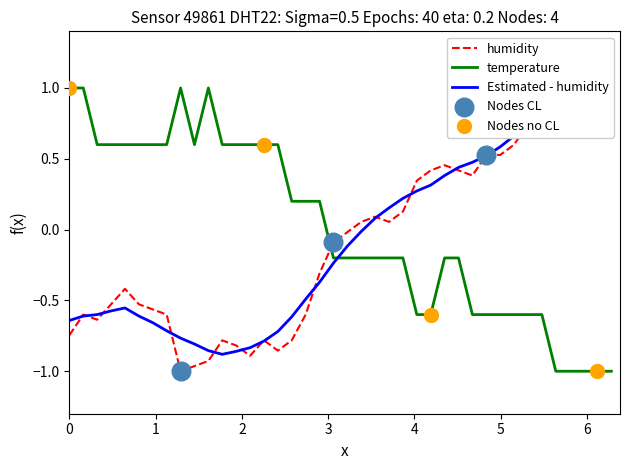

At how many categories does at least one series exceed 0?

38